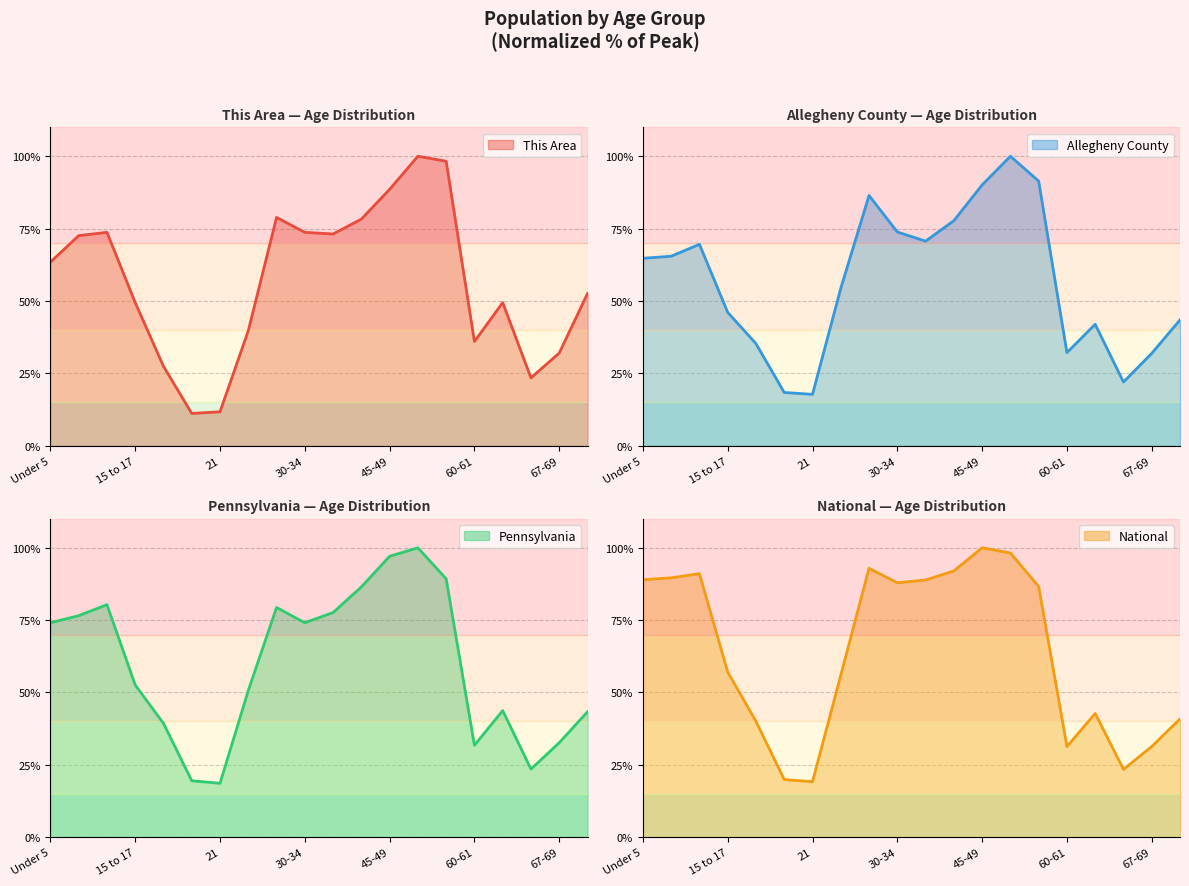

How many values in the Pennsylvania series exceed 74?

10